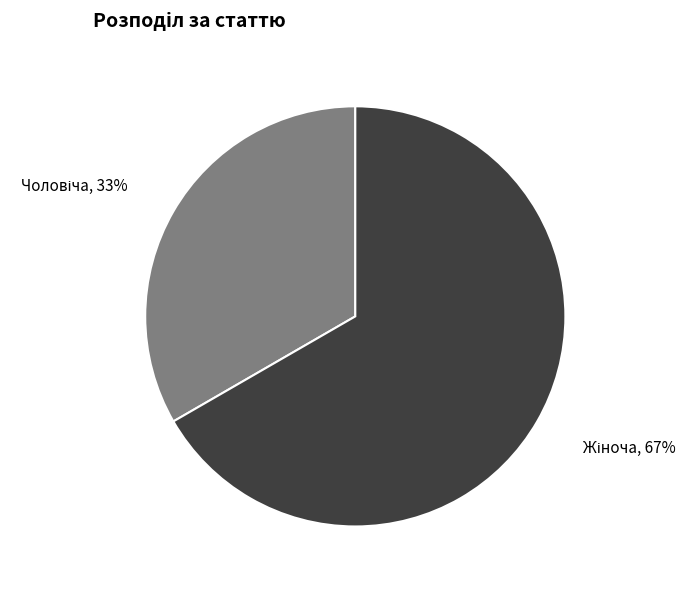

Is there a majority slice in this chart?

Yes